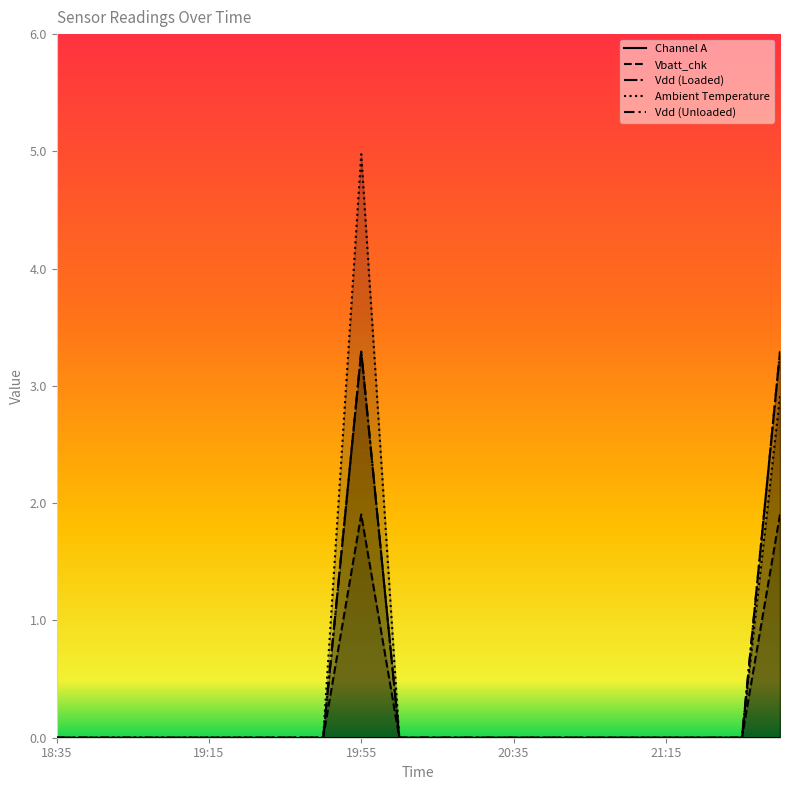

What is the difference between the maximum and minimum values in the Vdd (Unloaded) series?

3.3